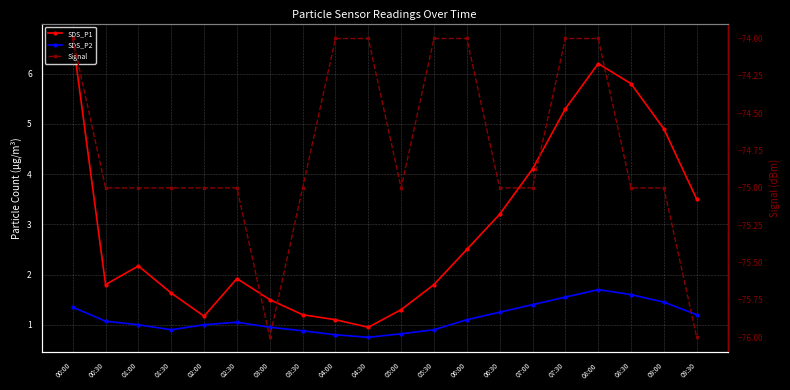

What is the total value across all series at 05:00?

-72.9